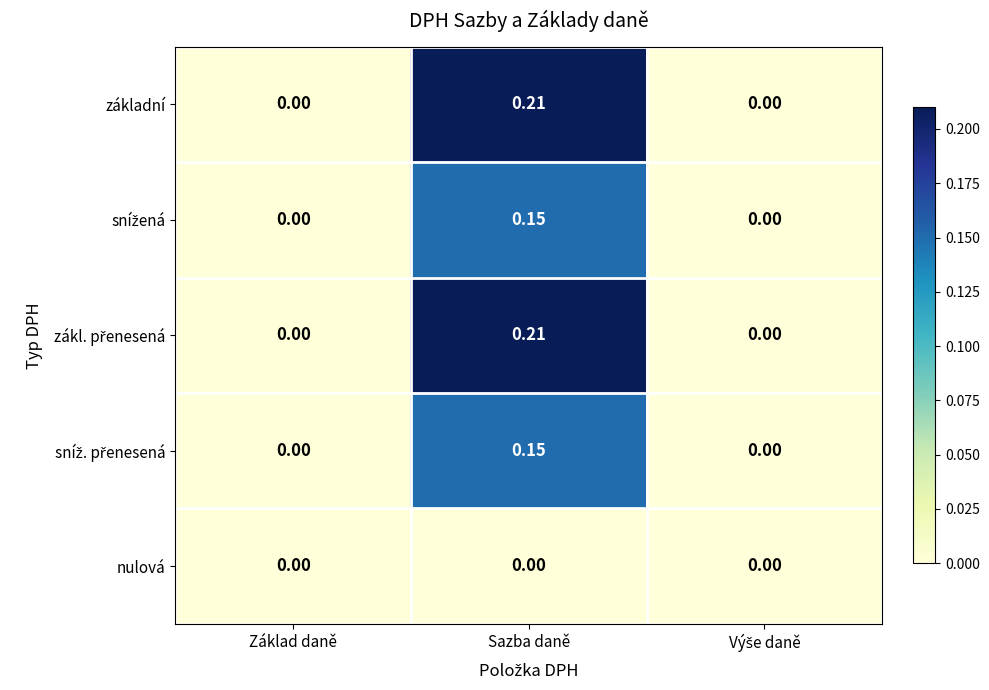

At which category is the sum across all series the highest?

Sazba daně